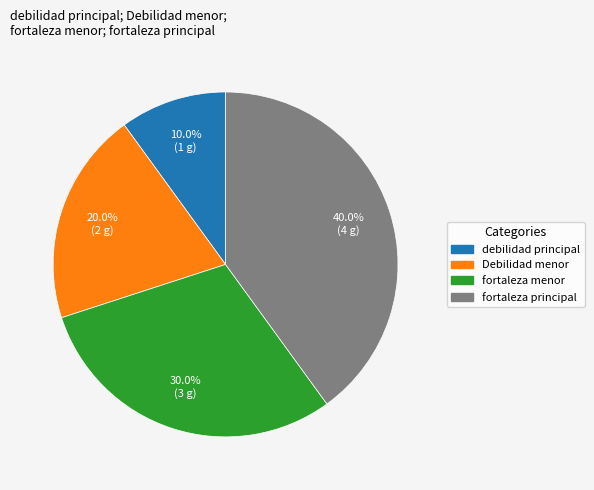

How many segments does this pie chart have?

4